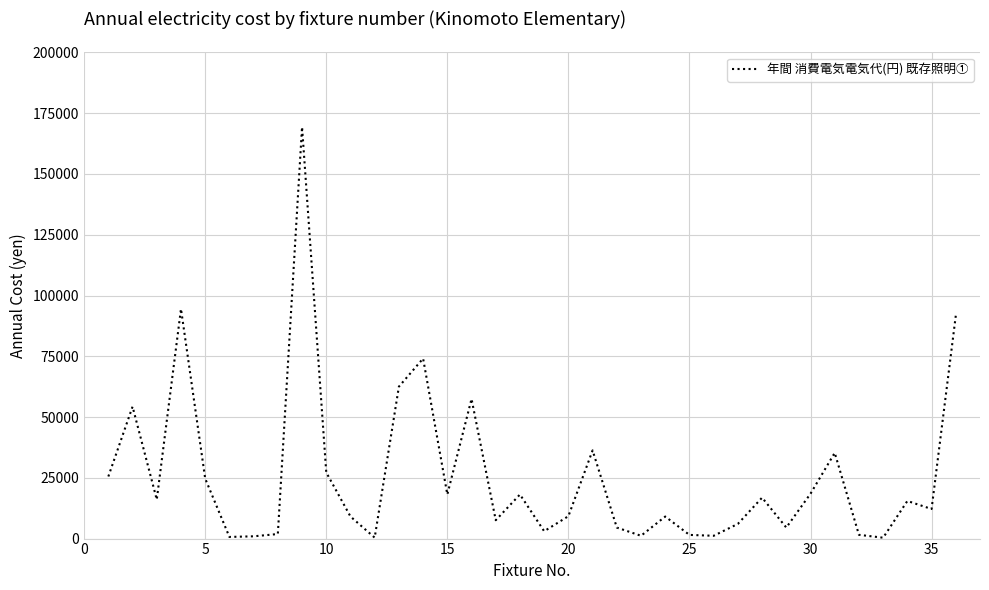

What is the greatest value displayed?

169344.0